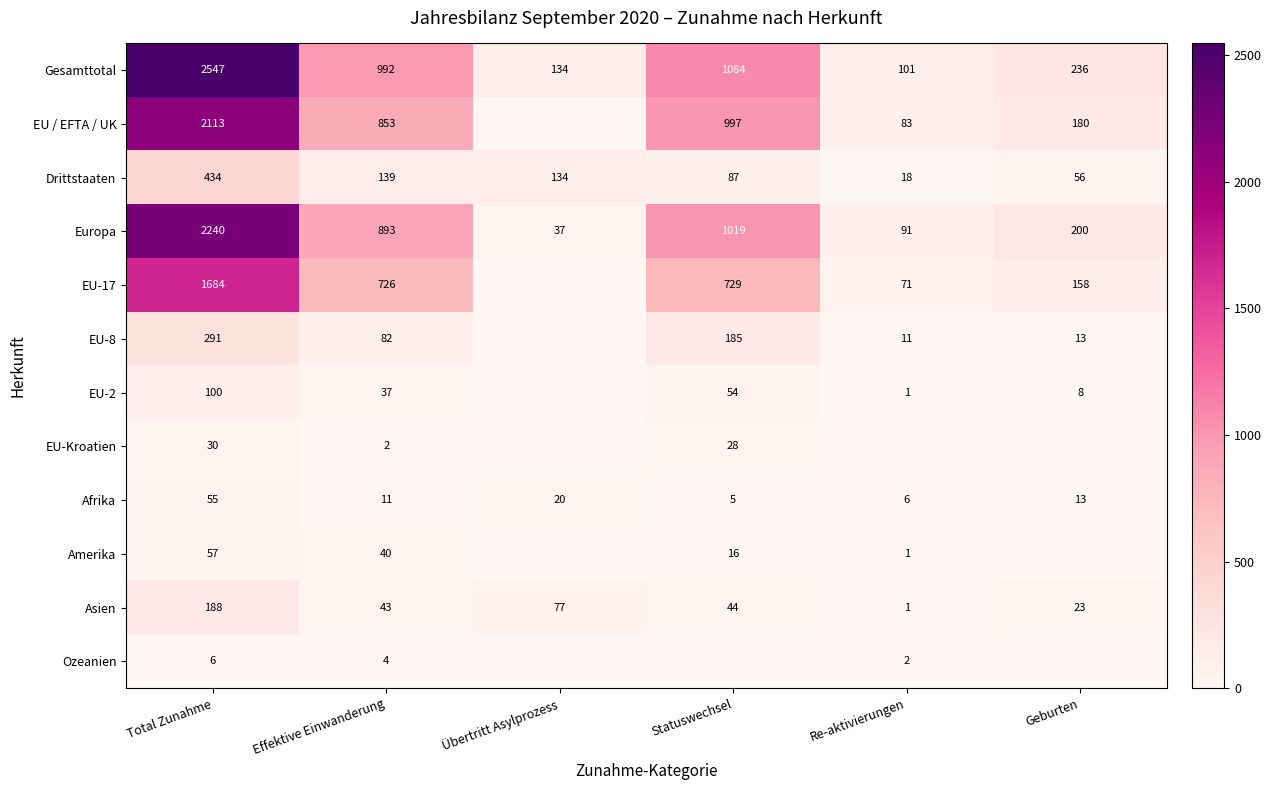

List the labels in order of Drittstaaten value, smallest first.

Re-aktivierungen, Geburten, Statuswechsel, Übertritt Asylprozess, Effektive Einwanderung, Total Zunahme